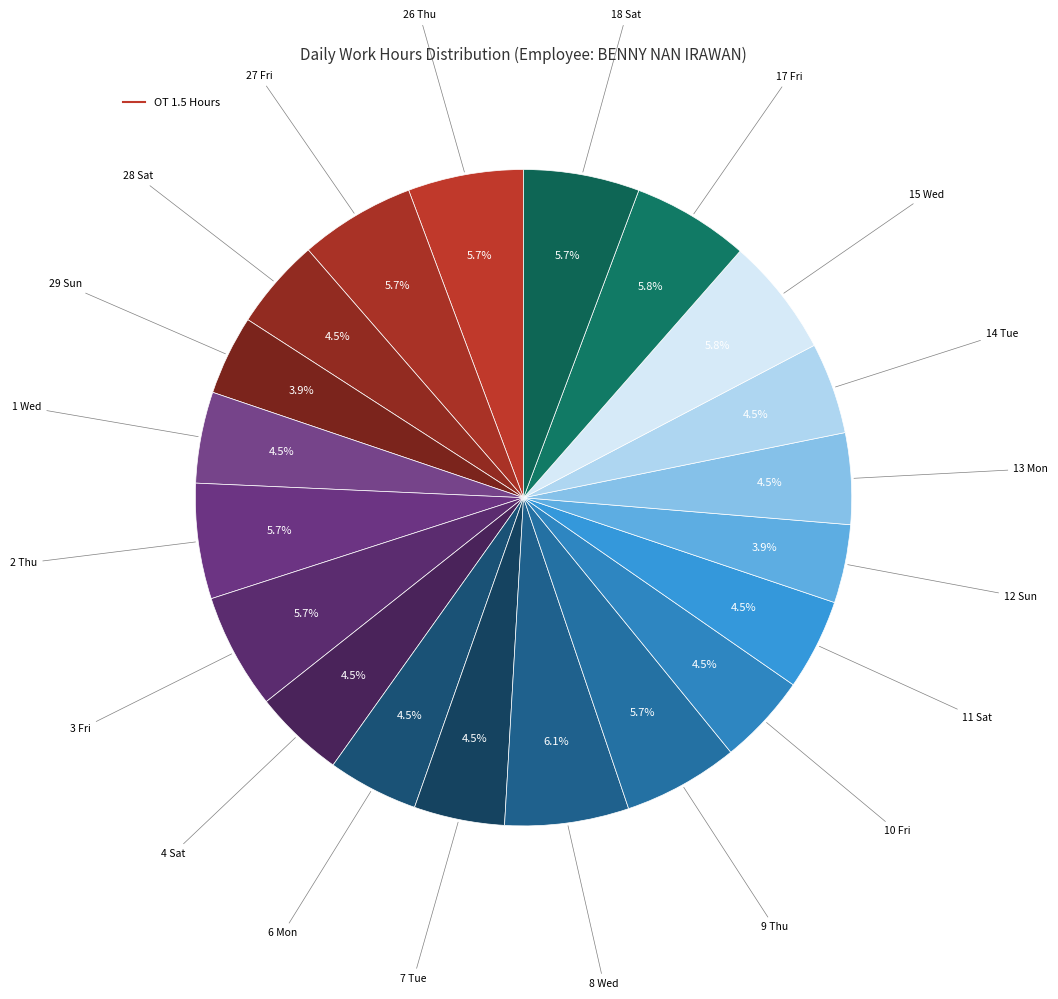

How many segments does this pie chart have?

20